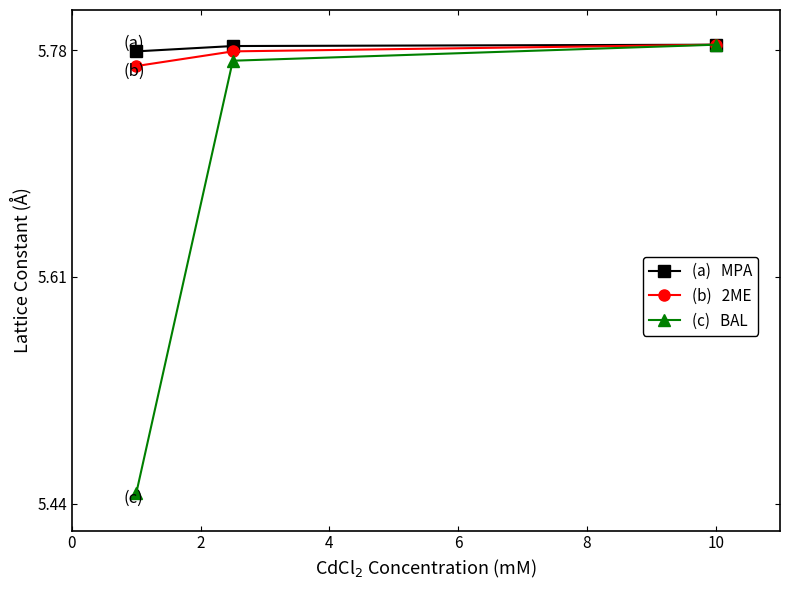

At how many categories does at least one series exceed 5?

3